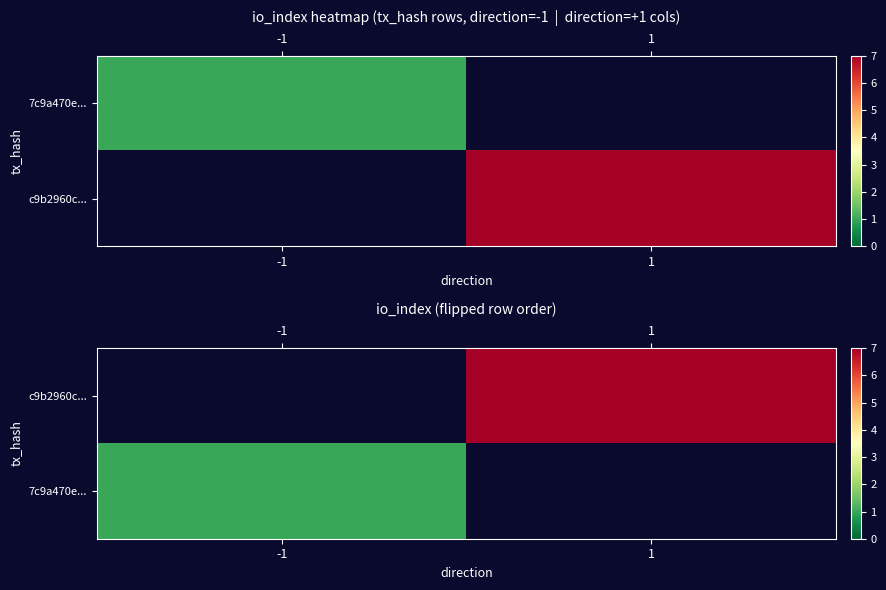

Which category has the highest value in the 7c9a470e... series?

-1